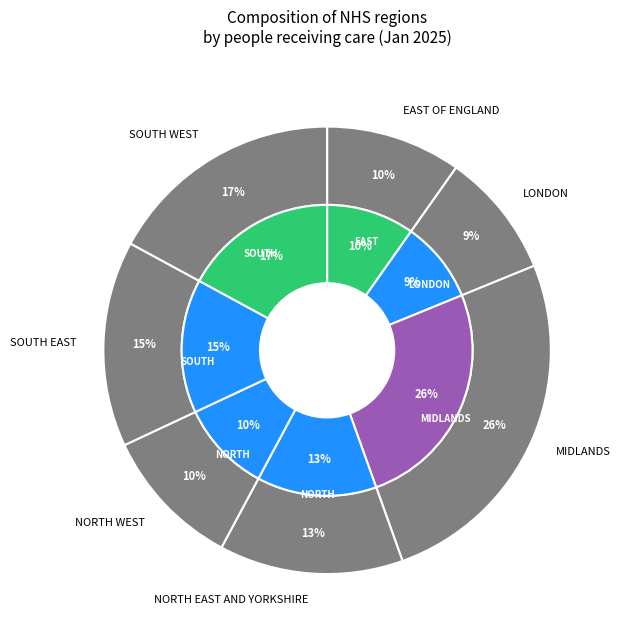

How many slices are in this pie chart?

7